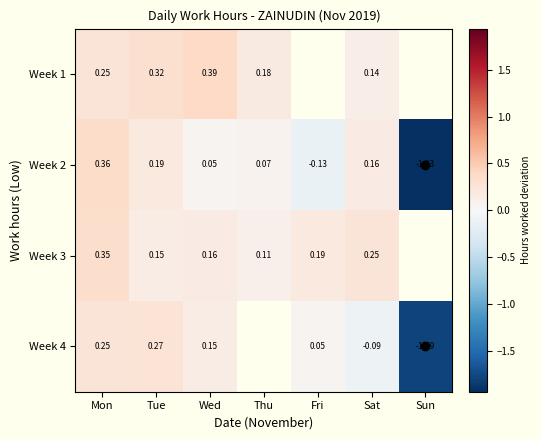

Is the value of Week 1 at Mon greater than the value of Week 4 at Sun?

Yes